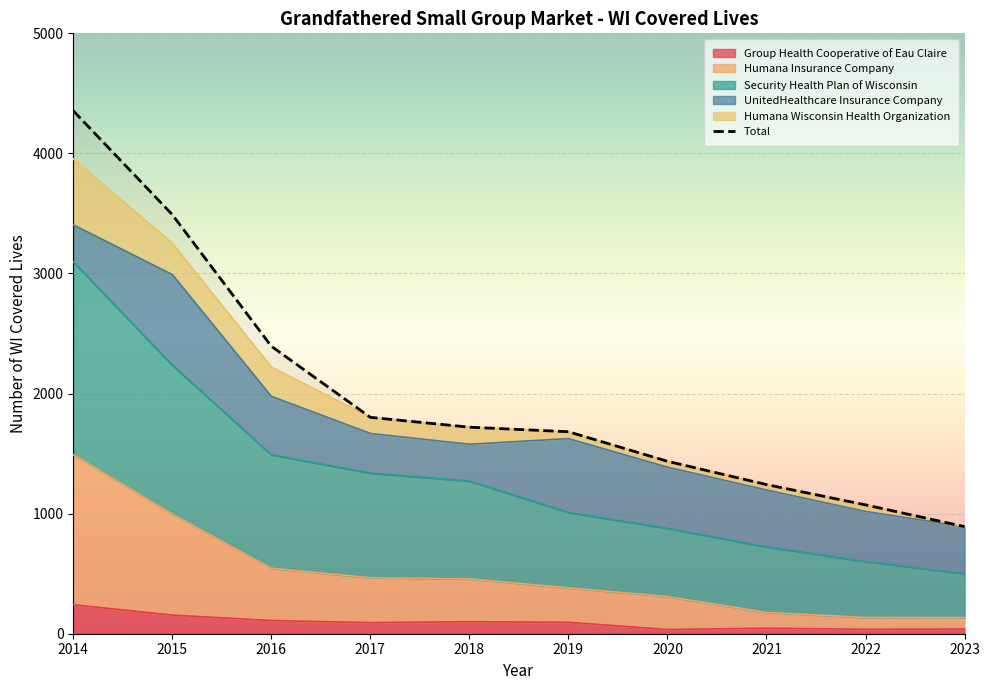

Where does the Total series first go above 1720?

2014